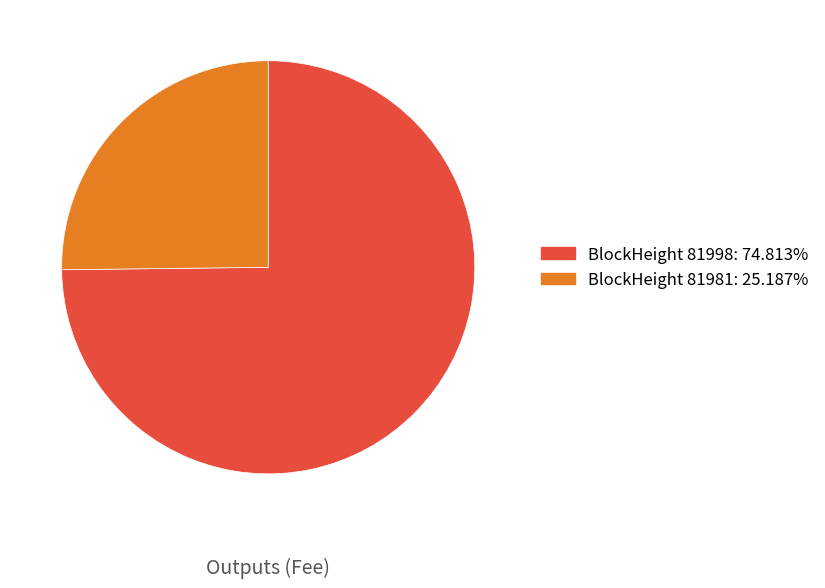

Is there a majority slice in this chart?

Yes